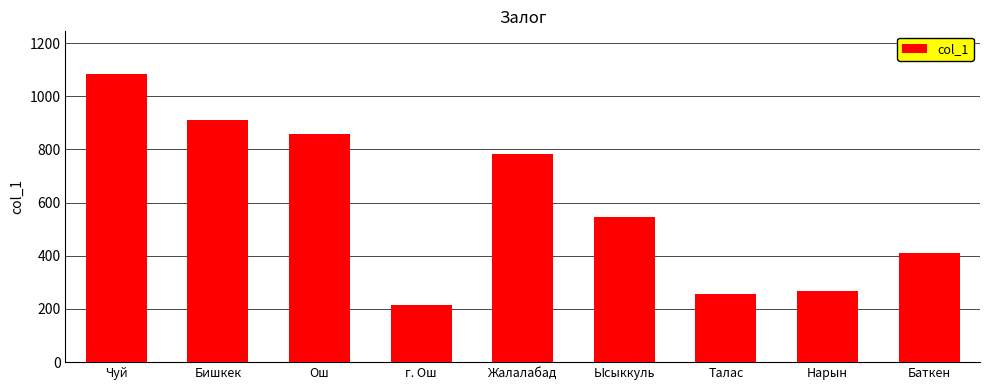

What is the change in value from Бишкек to Баткен?

-501